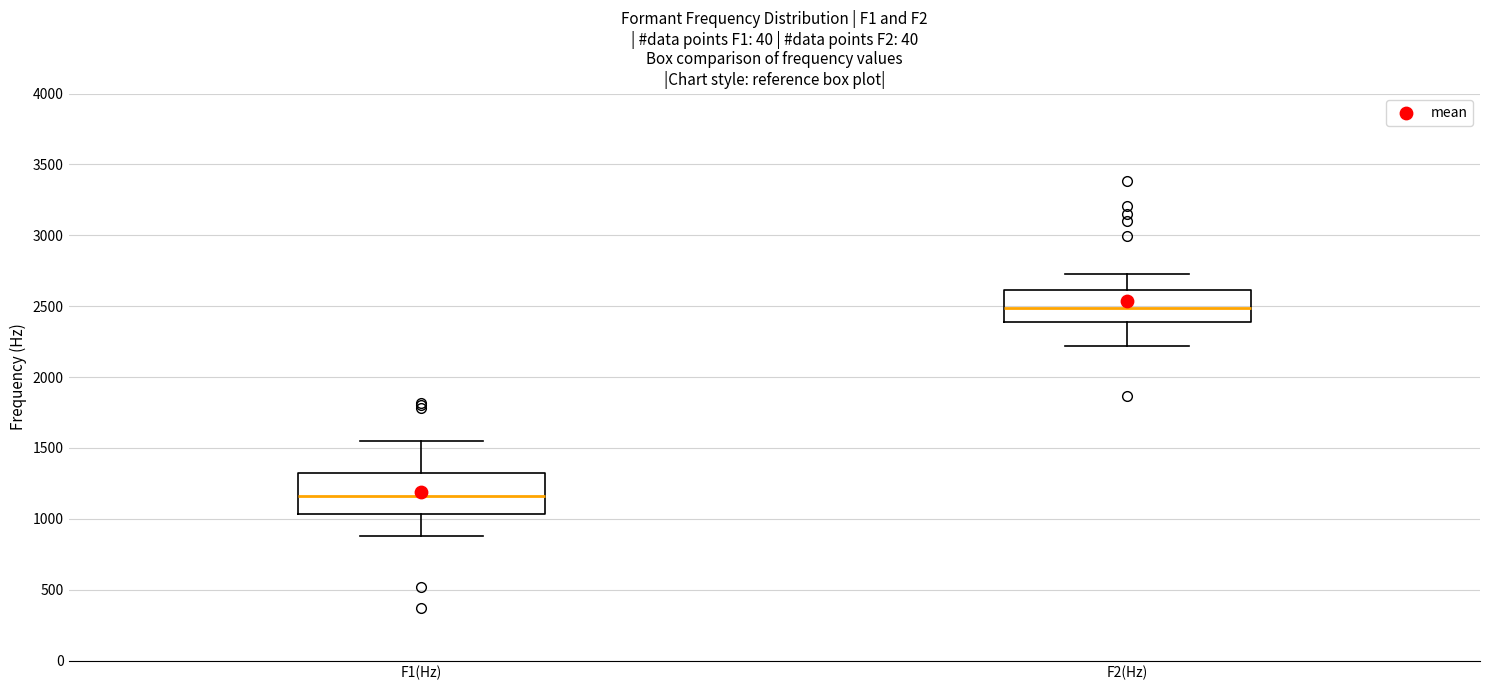

Which box is the tallest, from its lower edge to its upper edge?

F1(Hz)